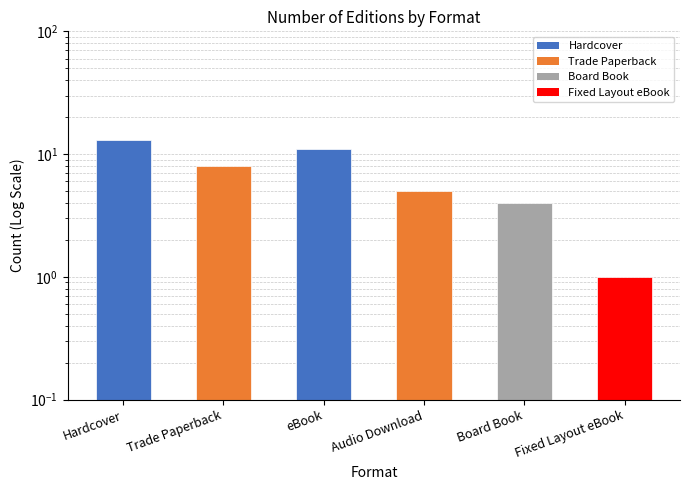

Which label corresponds to the smallest value in the chart?

Fixed Layout eBook